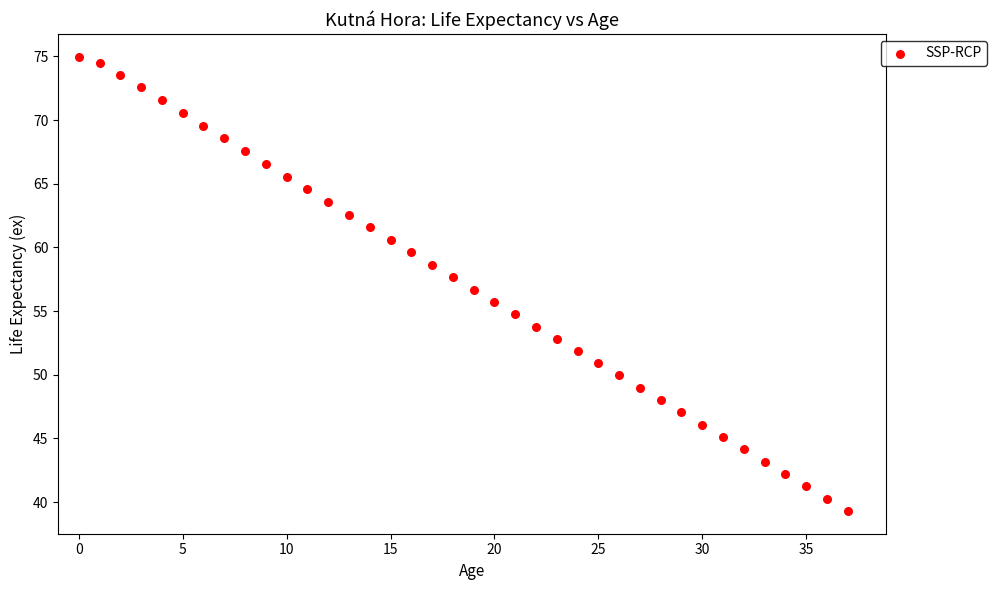

What is the range of Y values (max minus min)?

35.7